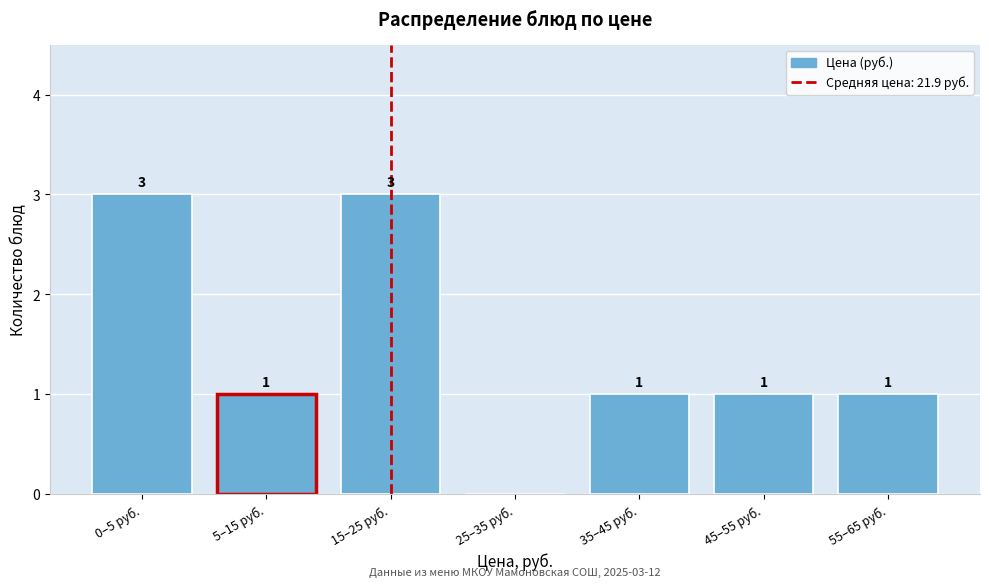

Reading left to right, what are all the values shown in this chart?

0–5 руб.=3	5–15 руб.=1	15–25 руб.=3	25–35 руб.=0	35–45 руб.=1	45–55 руб.=1	55–65 руб.=1